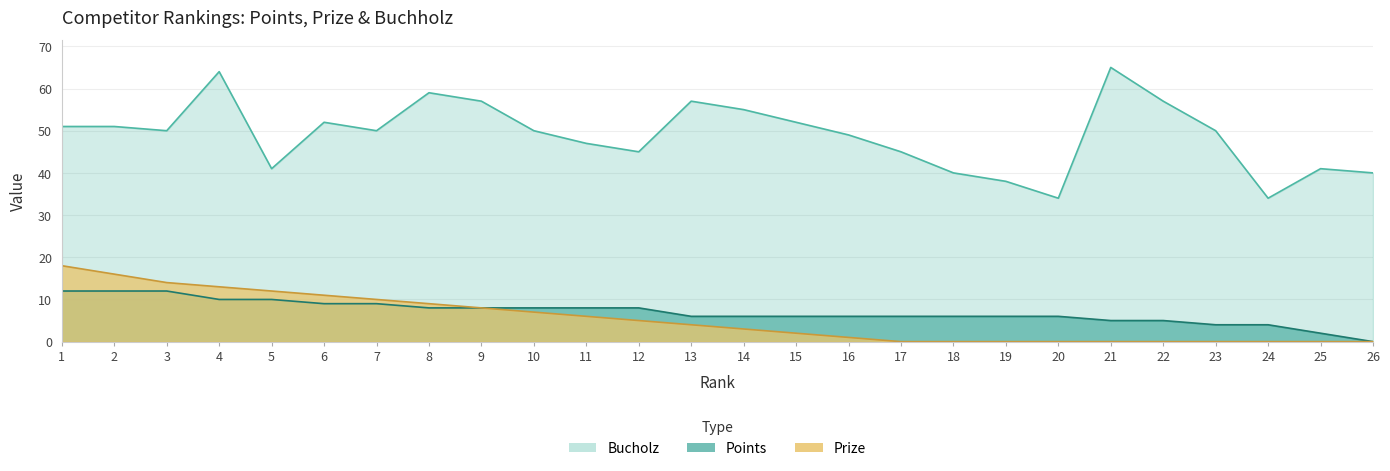

Reading left to right, extract all data points from this chart.

Prize: 1=18	2=16	3=14	4=13	5=12	6=11	7=10	8=9	9=8	10=7	11=6	12=5	13=4	14=3	15=2	16=1	17=0	18=0	19=0	20=0	21=0	22=0	23=0	24=0	25=0	26=0
Points: 1=12	2=12	3=12	4=10	5=10	6=9	7=9	8=8	9=8	10=8	11=8	12=8	13=6	14=6	15=6	16=6	17=6	18=6	19=6	20=6	21=5	22=5	23=4	24=4	25=2	26=0
Bucholz: 1=51	2=51	3=50	4=64	5=41	6=52	7=50	8=59	9=57	10=50	11=47	12=45	13=57	14=55	15=52	16=49	17=45	18=40	19=38	20=34	21=65	22=57	23=50	24=34	25=41	26=40